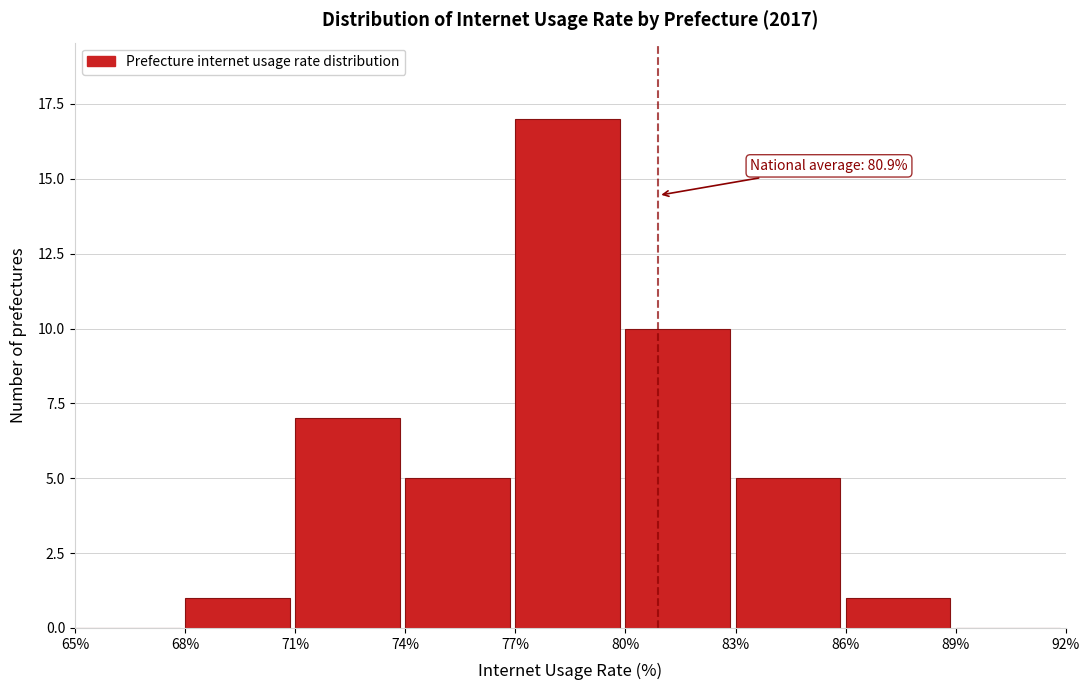

Over which range of the x-axis is the bar tallest?

77% to 80%